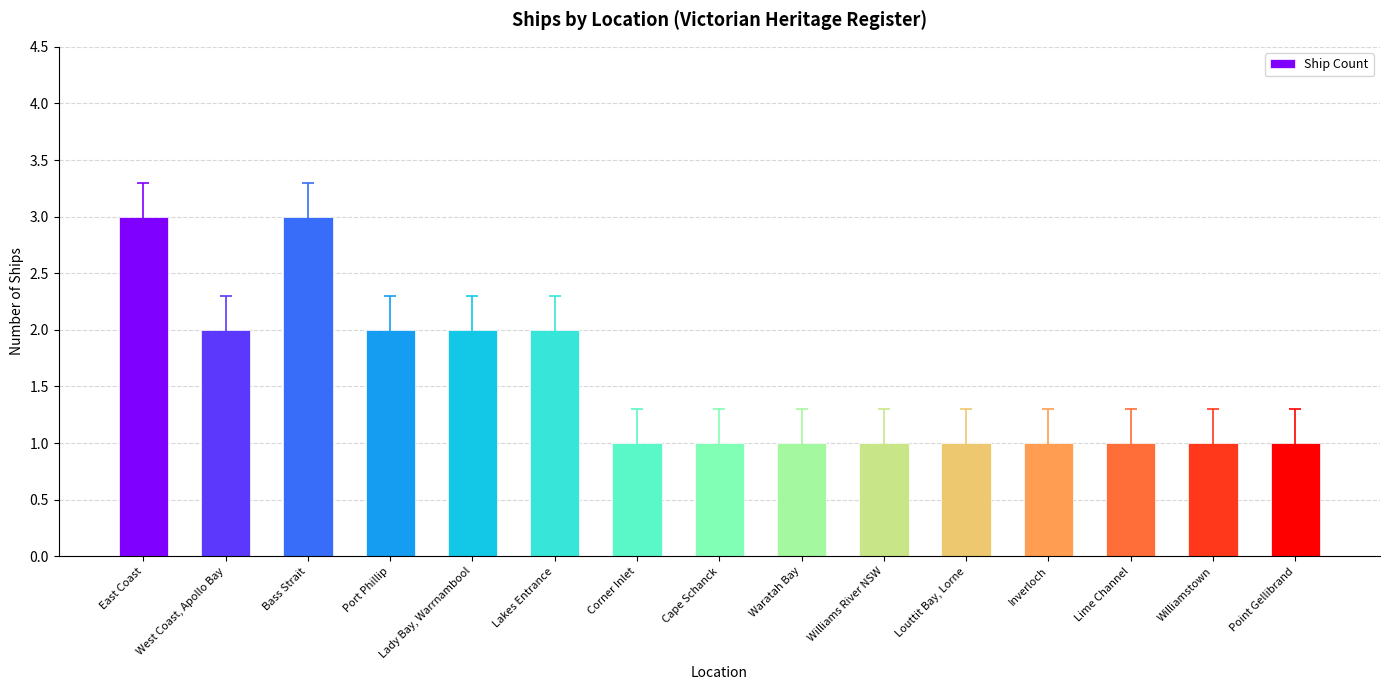

Does the chart contain stacked bars?

No